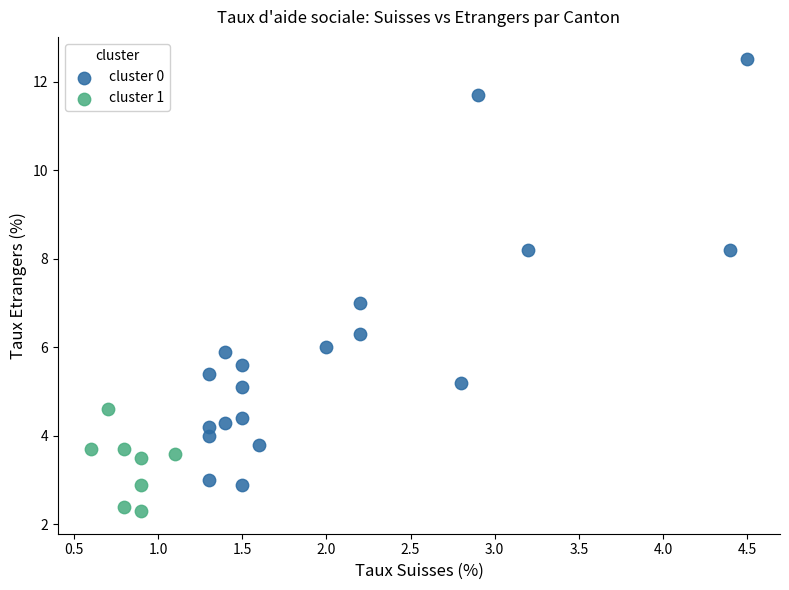

Which series contains the highest Y value?

cluster 0